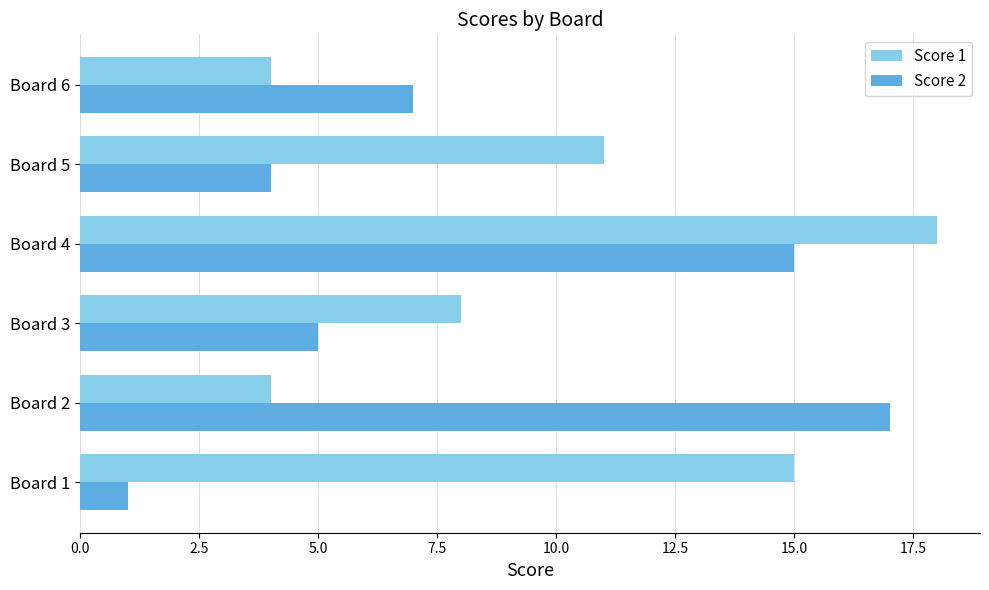

The Score 1 series shows 8 at Board 4. True or false?

False